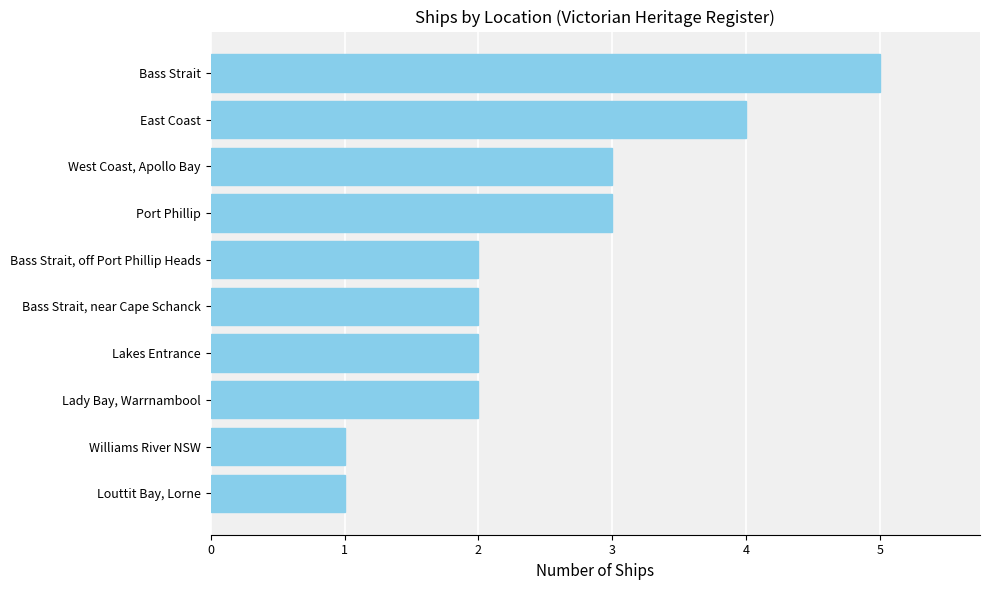

Count the number of data series in this chart.

1